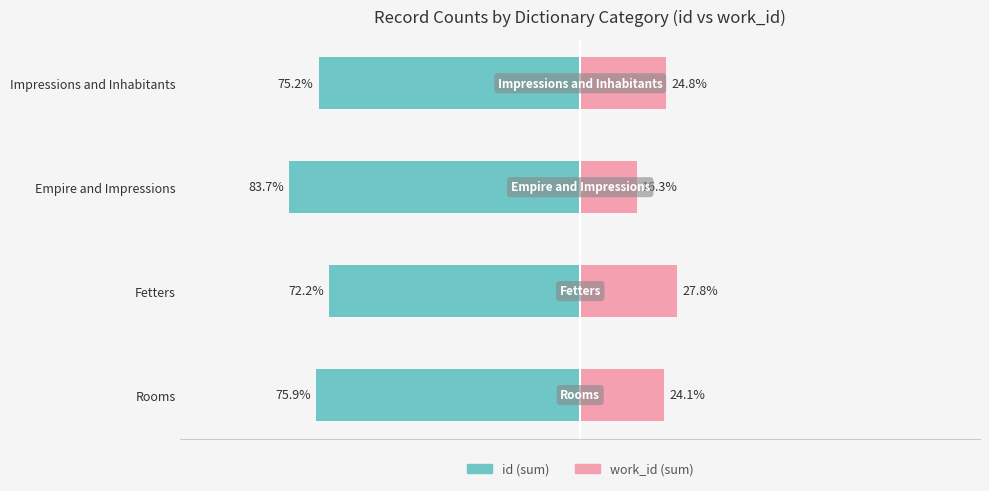

What is the difference between the maximum and minimum values in the work_id (sum) series?

11.5